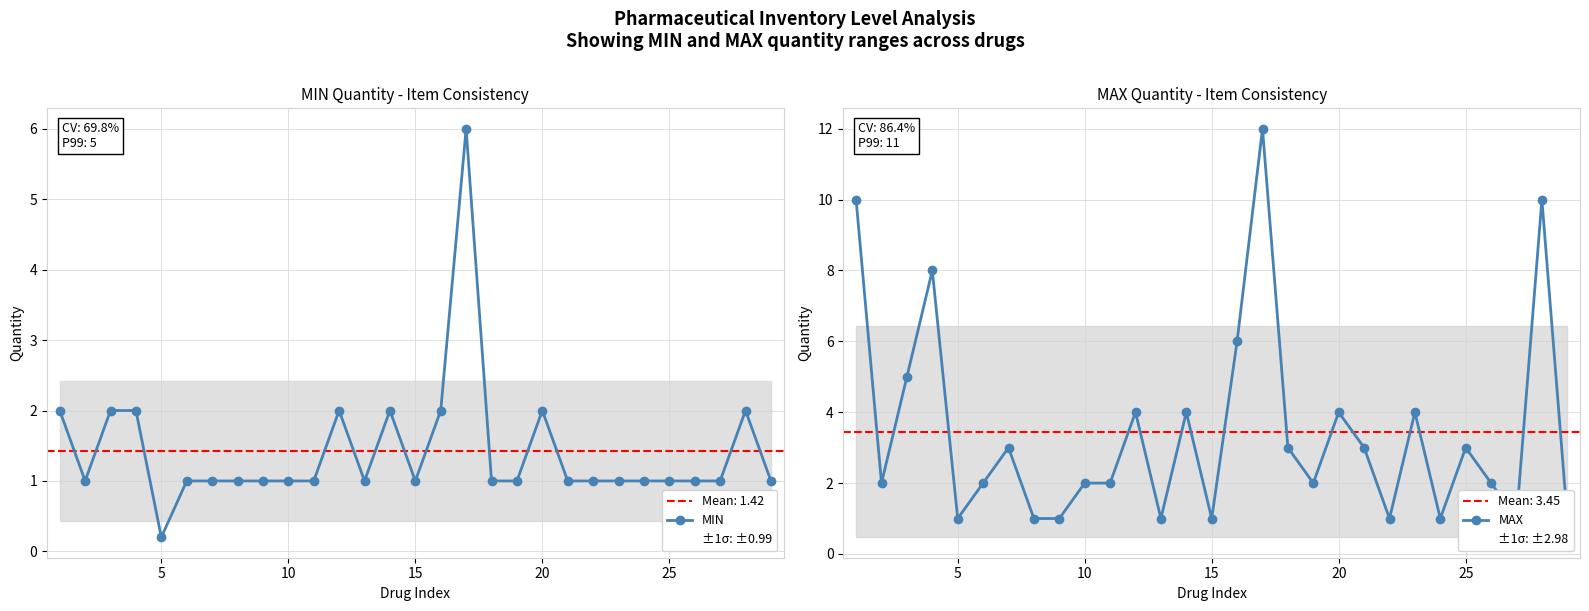

Reading left to right, extract all data points from this chart.

MIN: 2.0	1.0	2.0	2.0	0.2	1.0	1.0	1.0	1.0	1.0	1.0	2.0	1.0	2.0	1.0	2.0	6.0	1.0	1.0	2.0	1.0	1.0	1.0	1.0	1.0	1.0	1.0	2.0	1.0
MAX: 10.0	2.0	5.0	8.0	1.0	2.0	3.0	1.0	1.0	2.0	2.0	4.0	1.0	4.0	1.0	6.0	12.0	3.0	2.0	4.0	3.0	1.0	4.0	1.0	3.0	2.0	1.0	10.0	1.0